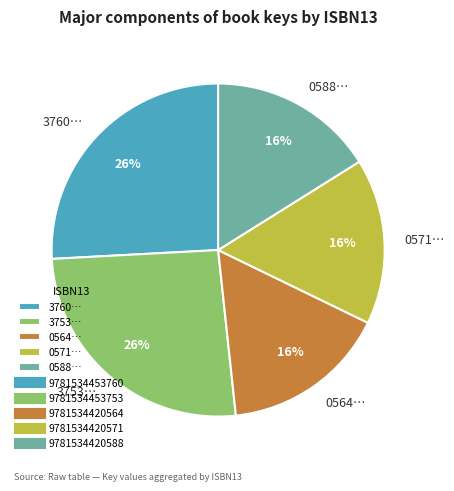

Count the number of slices in the pie.

5